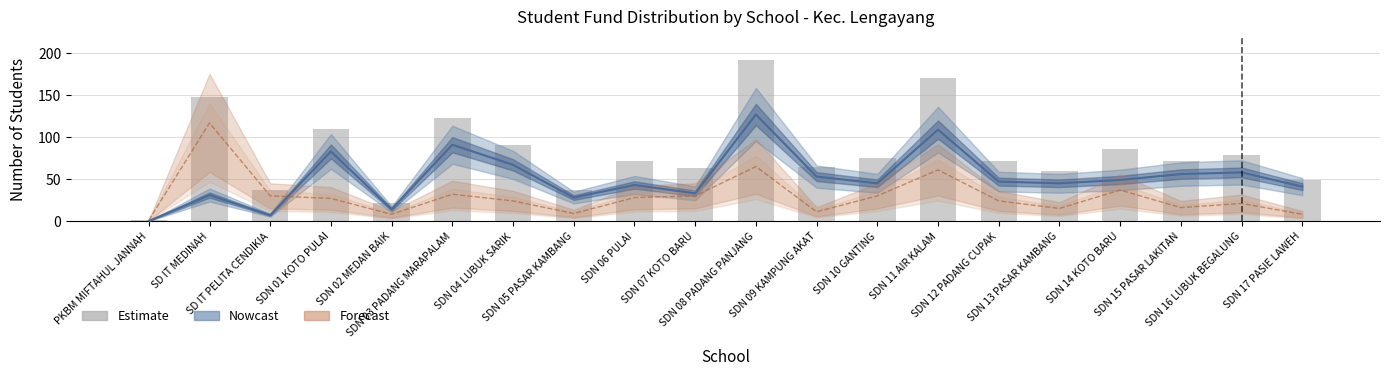

What is the change in value from SDN 01 KOTO PULAI to SDN 14 KOTO BARU?

-24